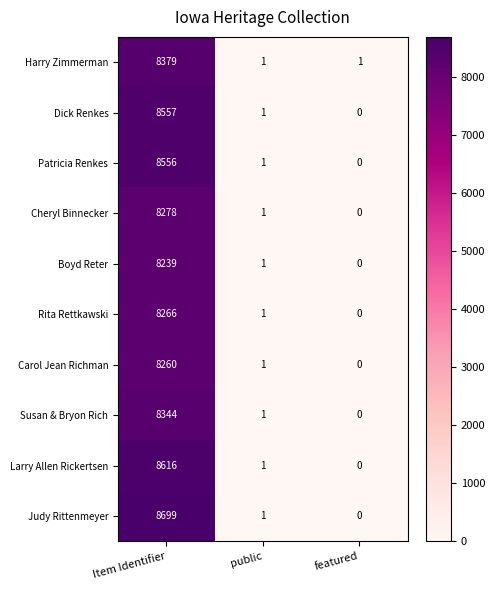

At how many categories does at least one series exceed 2284?

1